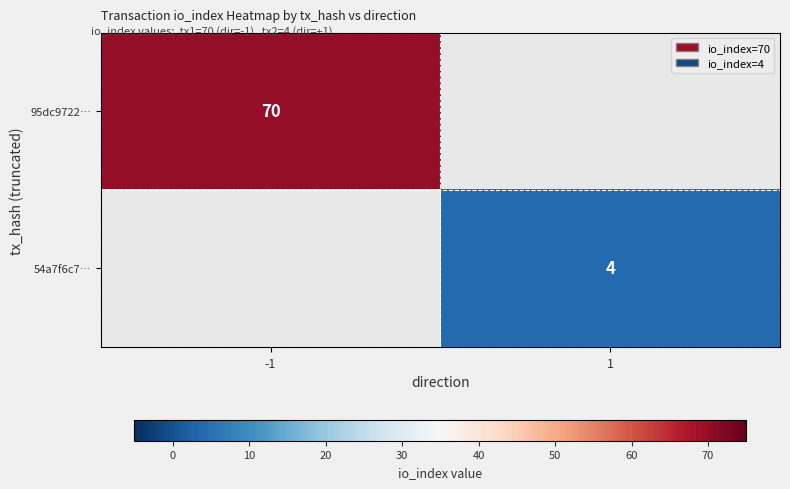

What is the maximum value shown in the chart?

70.0